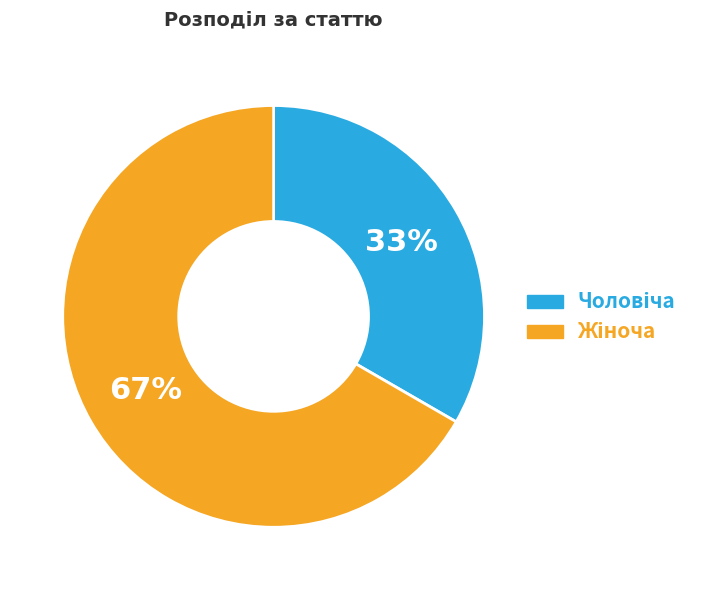

Count the number of slices in the pie.

2